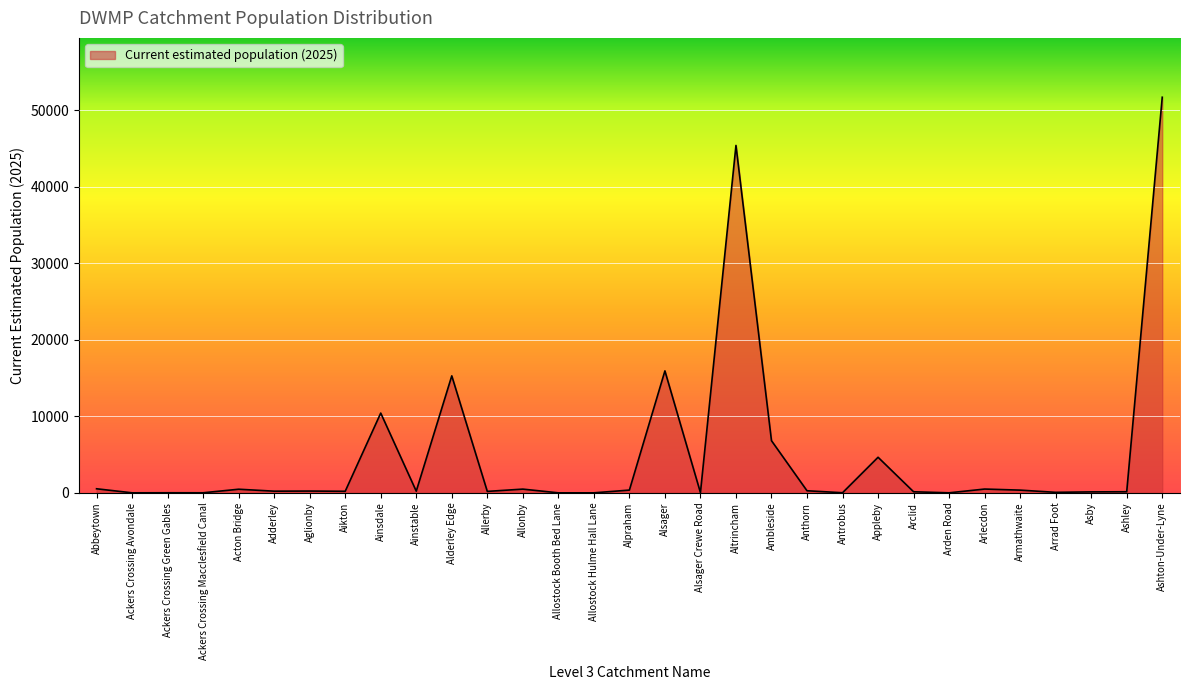

What is the maximum value shown in the chart?

51698.3